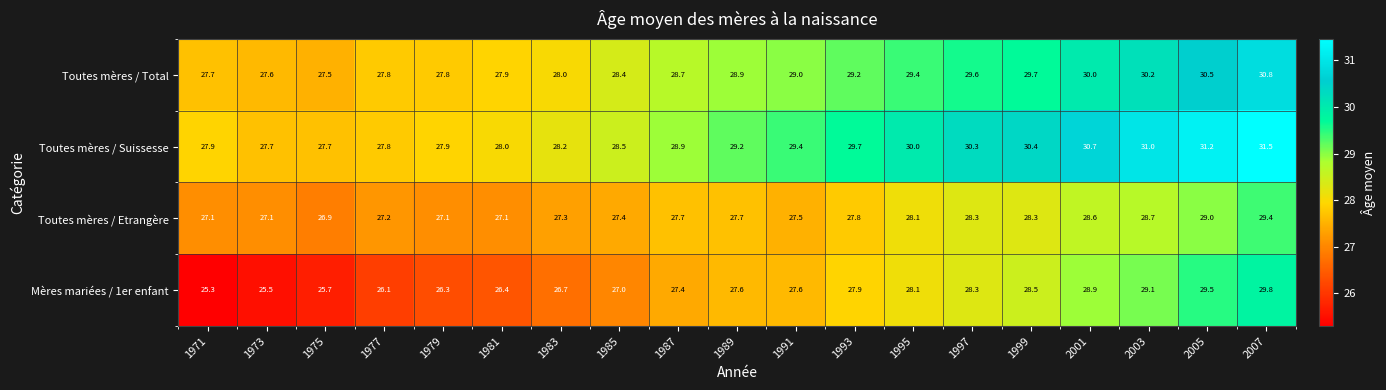

The Mères mariées / 1er enfant series shows 10.9 at 1995. True or false?

False